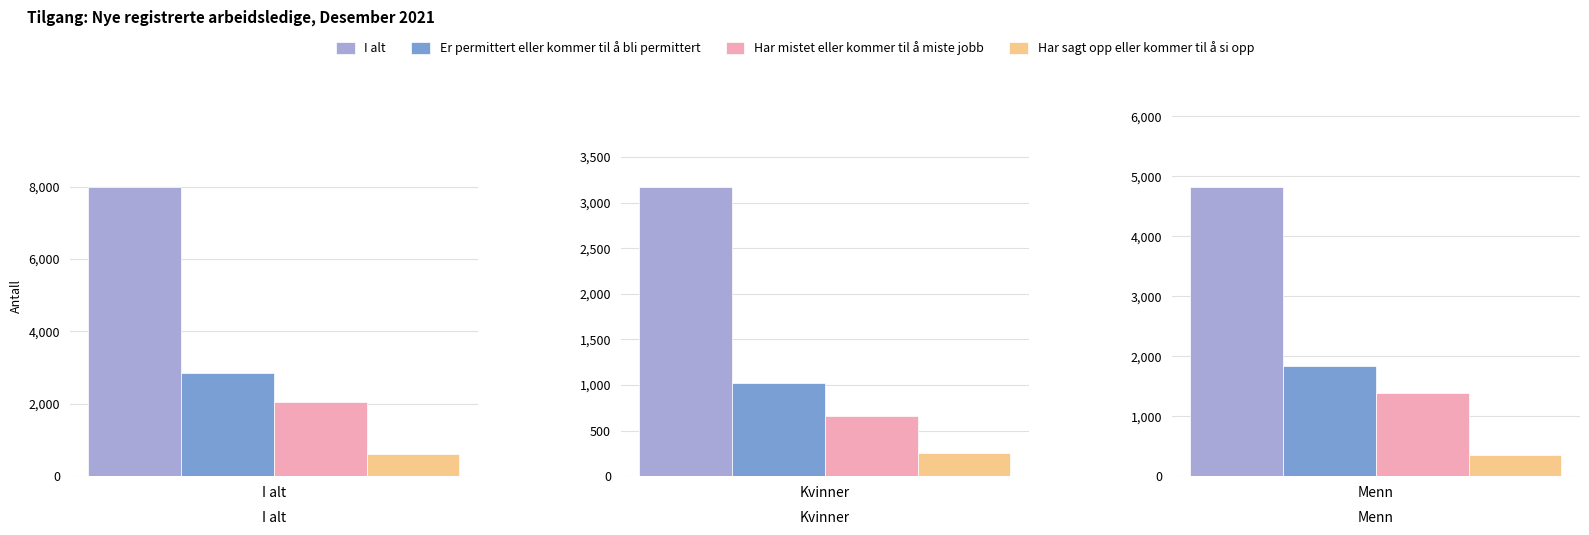

Where does the Er permittert eller kommer til å bli permittert series first go above 1837?

I alt